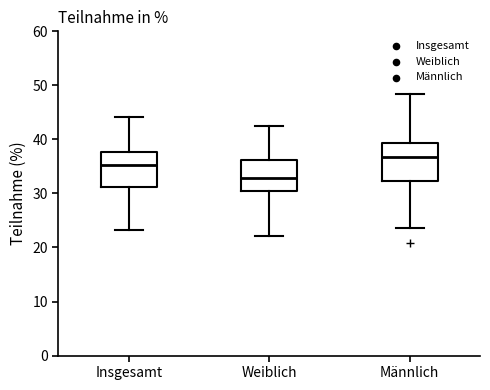

Which box's median line is the lowest?

Weiblich